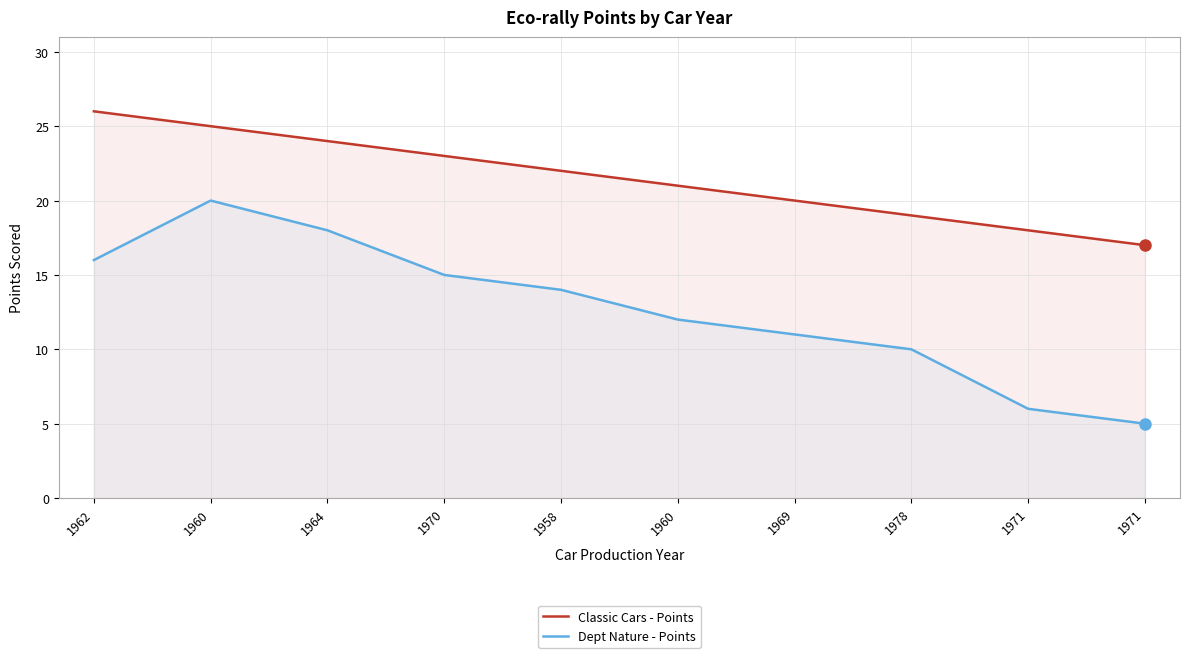

Is it true that Classic Cars - Points equals 18 at 1971?

True